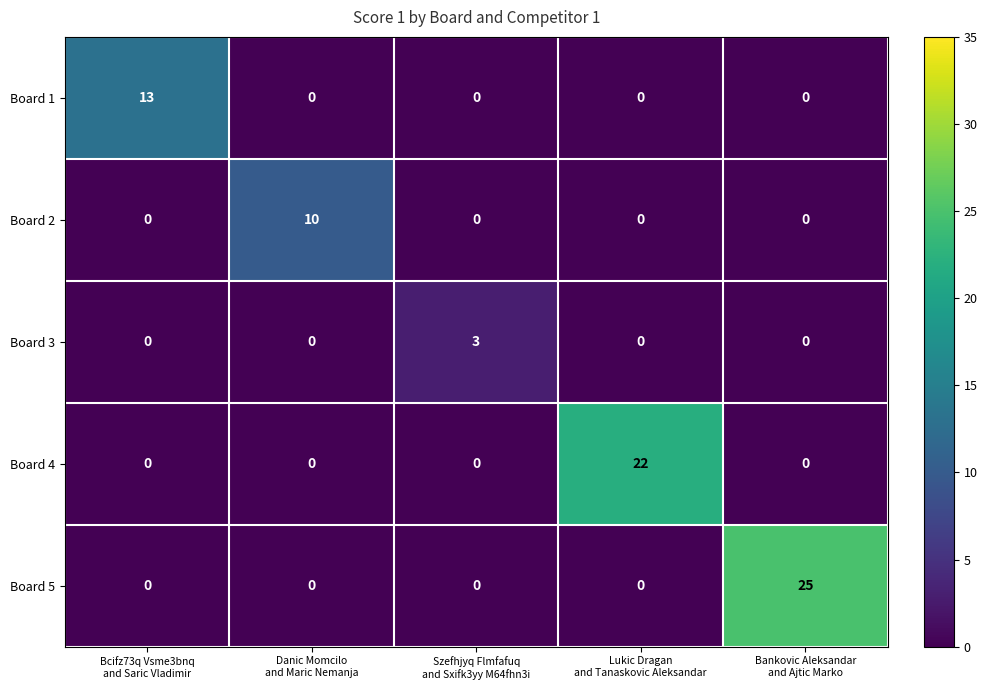

Rank the series by their maximum value, from highest to lowest.

Board 5, Board 4, Board 1, Board 2, Board 3